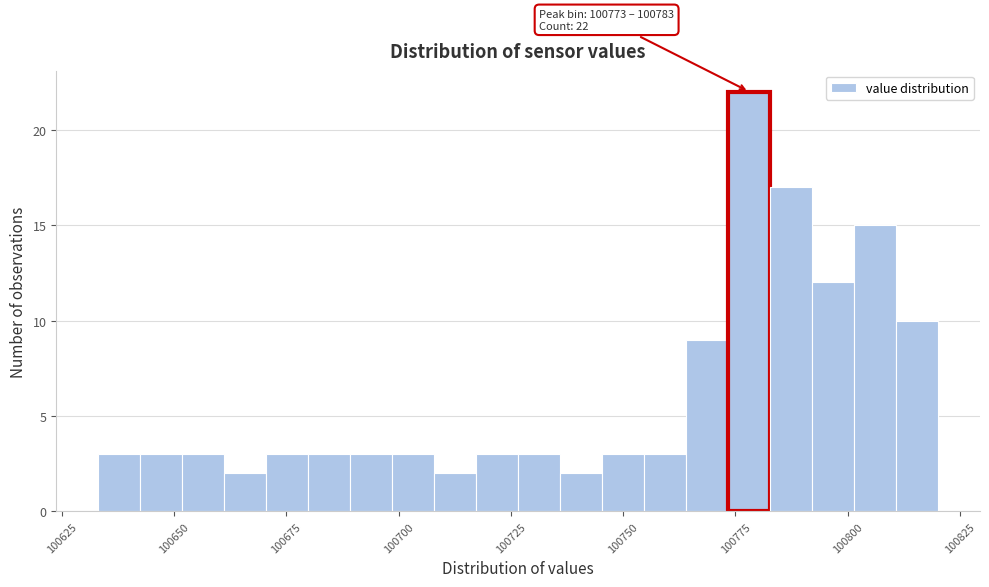

Read against the x-axis, roughly where is the centre of the tallest bar?

100780